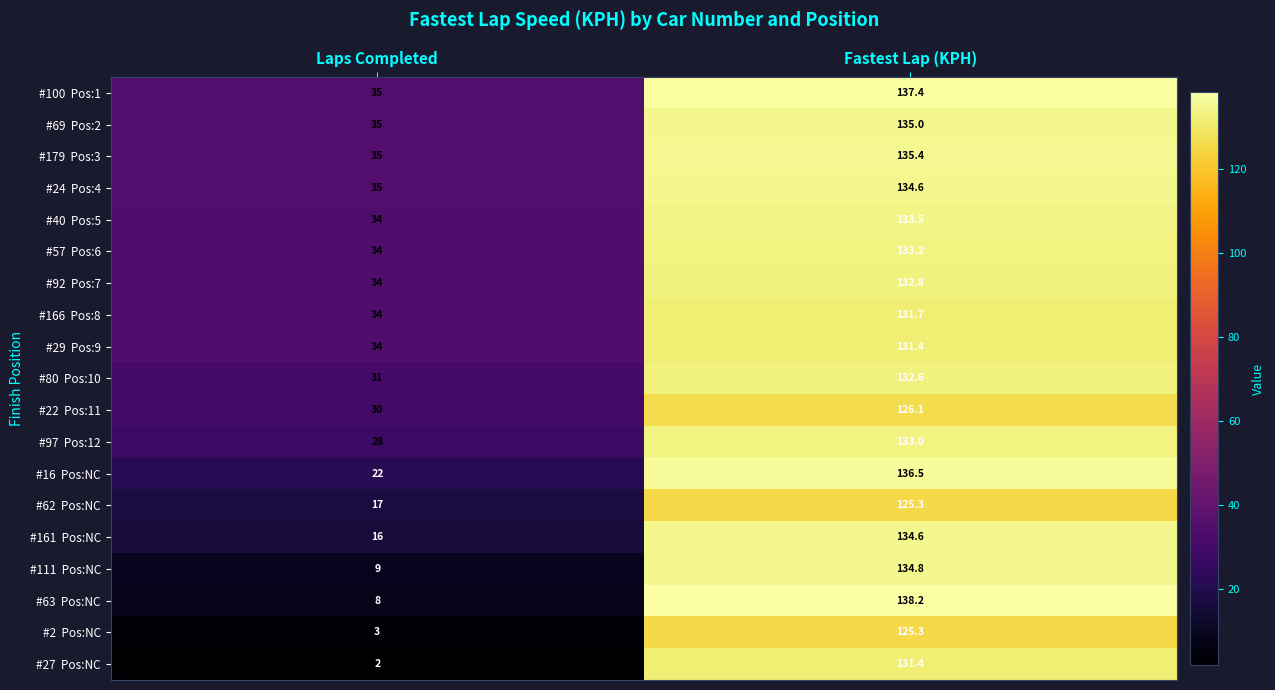

What is the spread (max minus min) of values at Fastest Lap (KPH)?

12.9